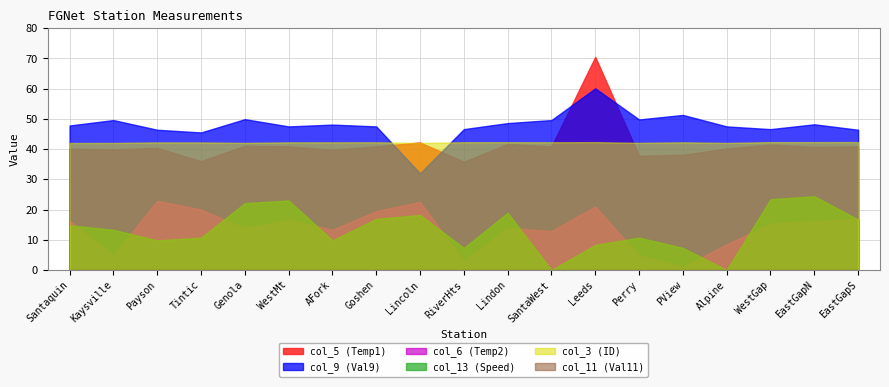

Rank the series at Lincoln from highest to lowest value.

col_5 (Temp1), col_3 (ID), col_9 (Val9), col_6 (Temp2), col_13 (Speed), col_11 (Val11)